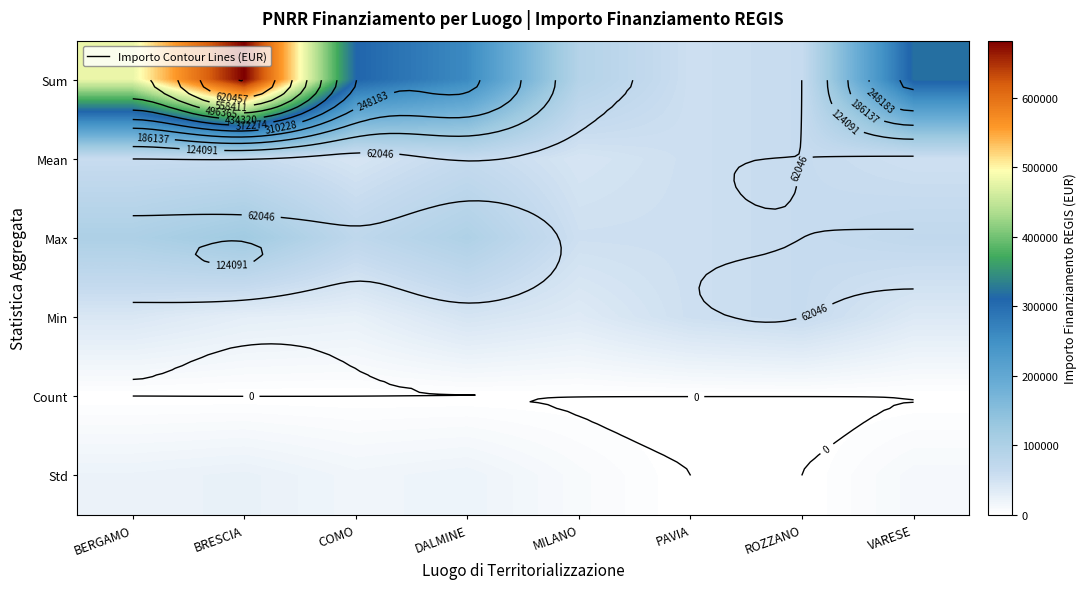

What is the sum of the Mean values at ROZZANO and BERGAMO?

122161.1